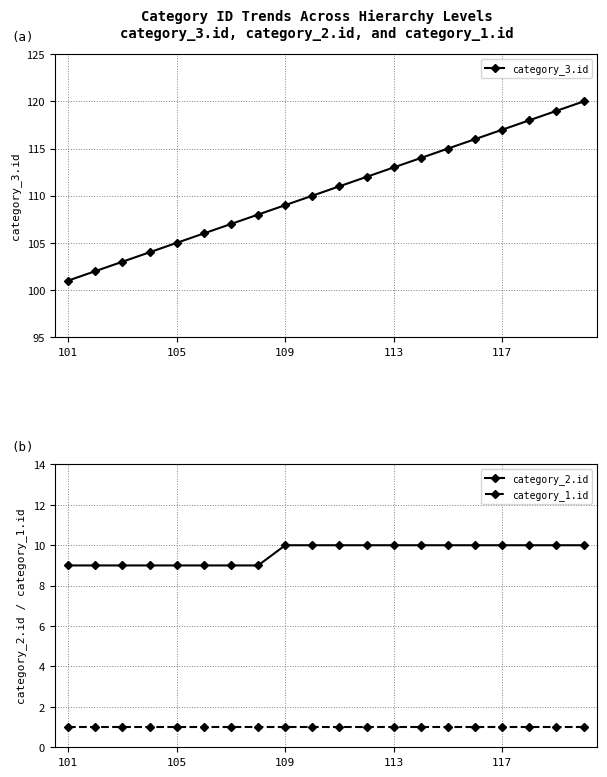

How many lines are shown in the chart?

3